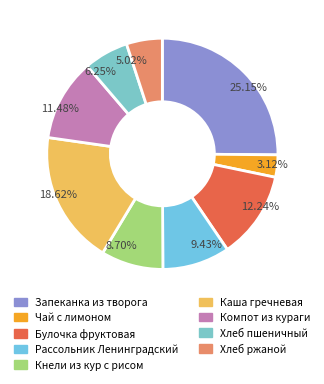

How many slices are in this pie chart?

9